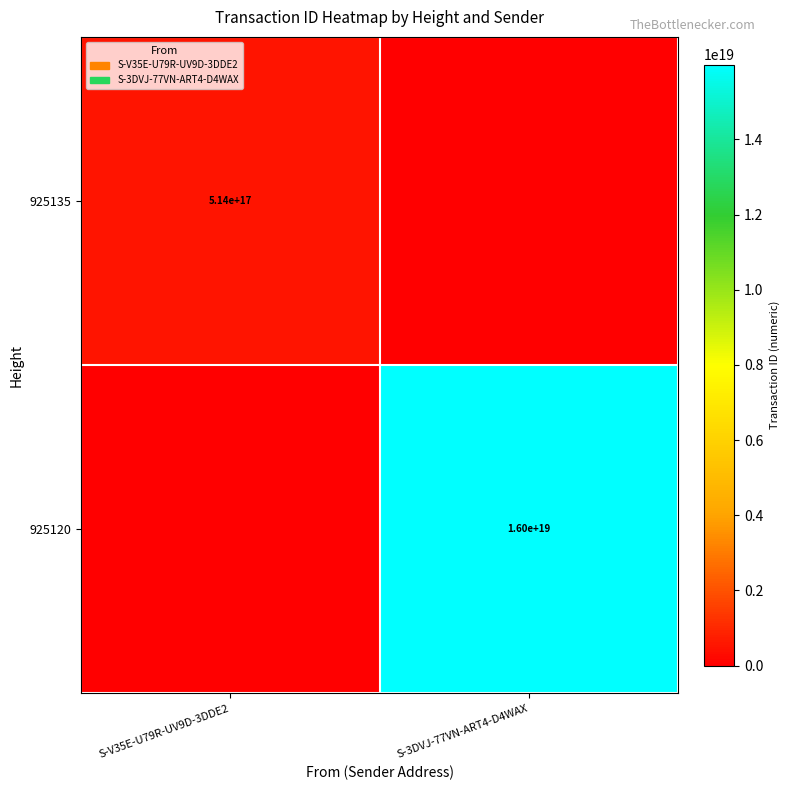

The value of 925135 at S-V35E-U79R-UV9D-3DDE2 is 285793169348629440. True or false?

False